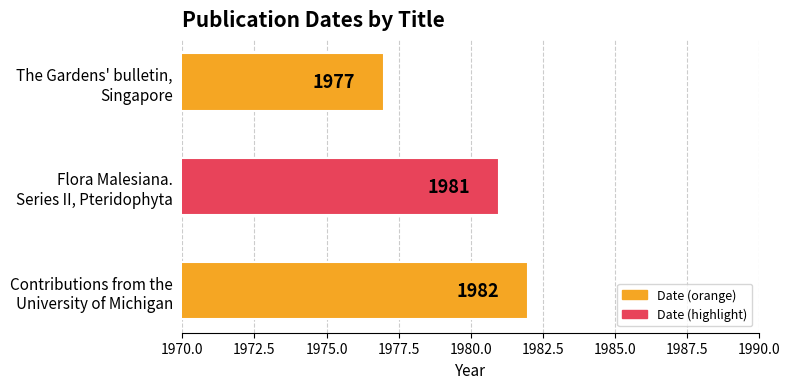

How many data points are less than 1981?

1